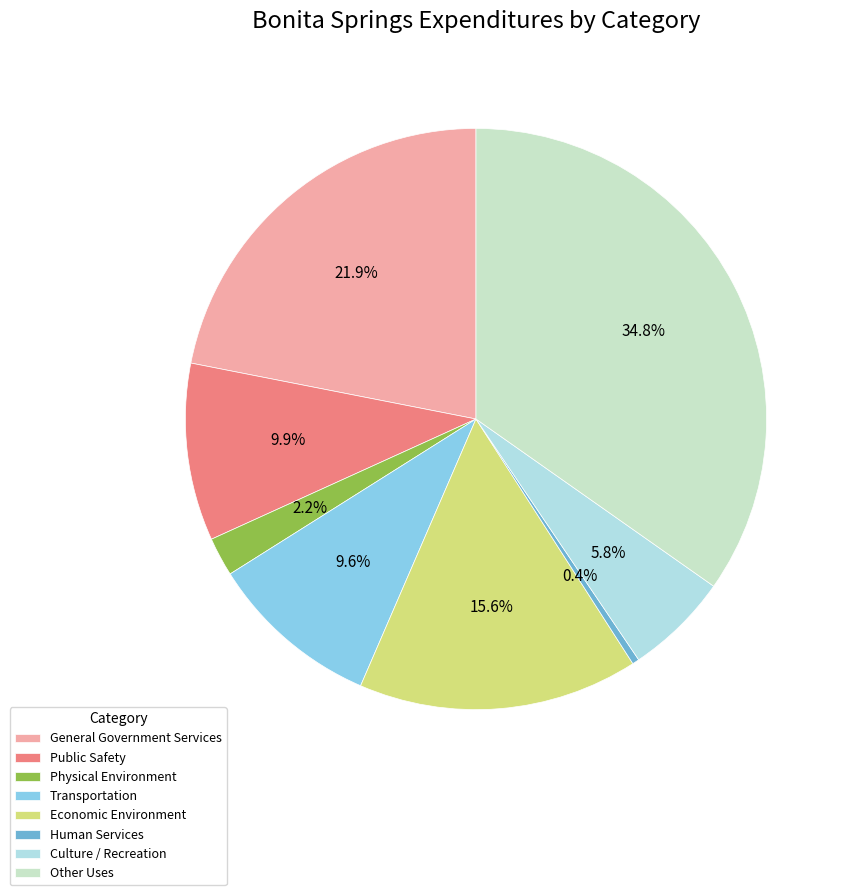

Does Public Safety account for over 50% of the chart?

No